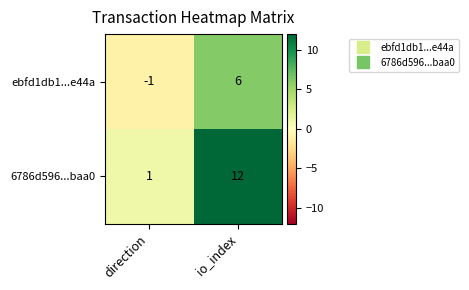

At which category is the sum across all series the highest?

io_index